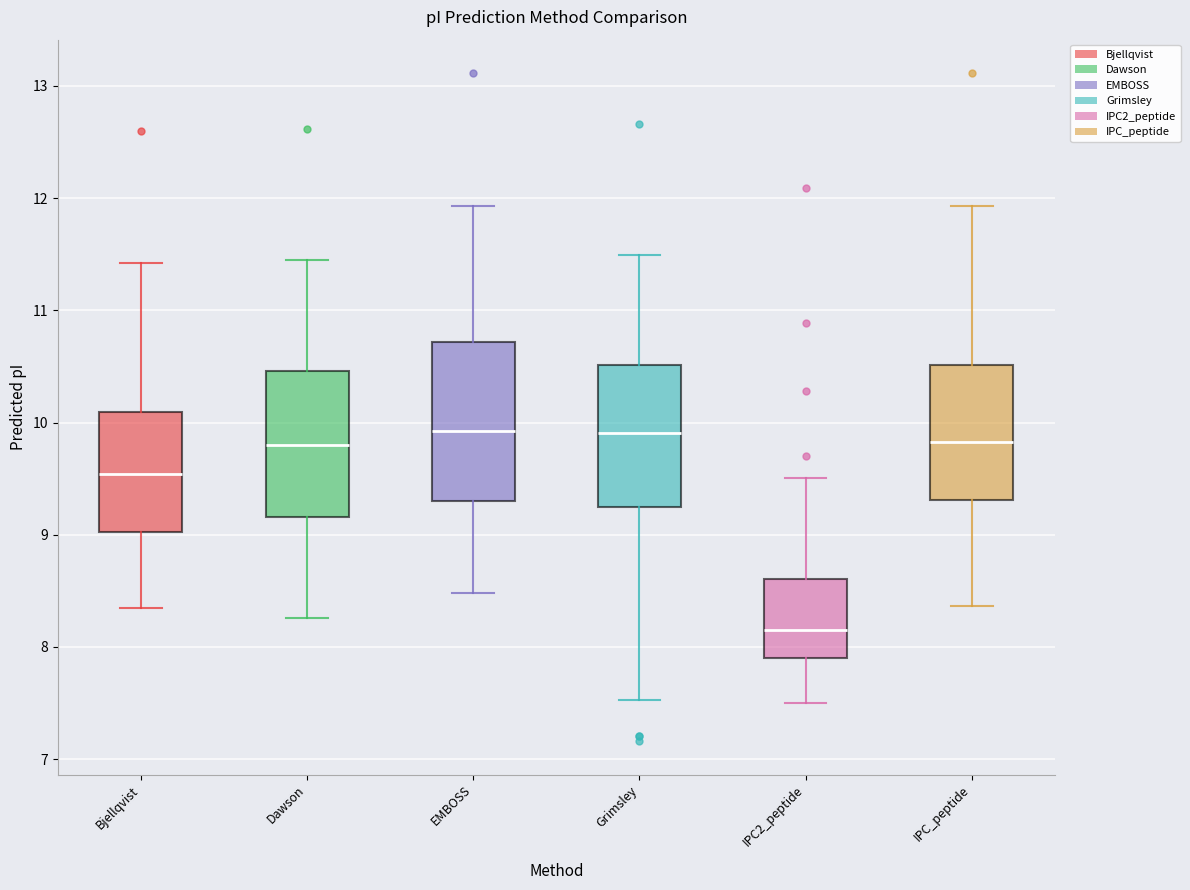

Reading left to right, read every box against the y-axis: the position of its median line, the range the box covers, and the ends of its whiskers. The values are not printed on the chart, so give them approximately, as read against the axis.

Bjellqvist: median 9.5, box 9.0 to 10.1, whiskers 8.3 to 11.4
Dawson: median 9.8, box 9.2 to 10.5, whiskers 8.3 to 11.4
EMBOSS: median 9.9, box 9.3 to 10.7, whiskers 8.5 to 11.9
Grimsley: median 9.9, box 9.2 to 10.5, whiskers 7.5 to 11.5
IPC2_peptide: median 8.2, box 7.9 to 8.6, whiskers 7.5 to 9.5
IPC_peptide: median 9.8, box 9.3 to 10.5, whiskers 8.4 to 11.9